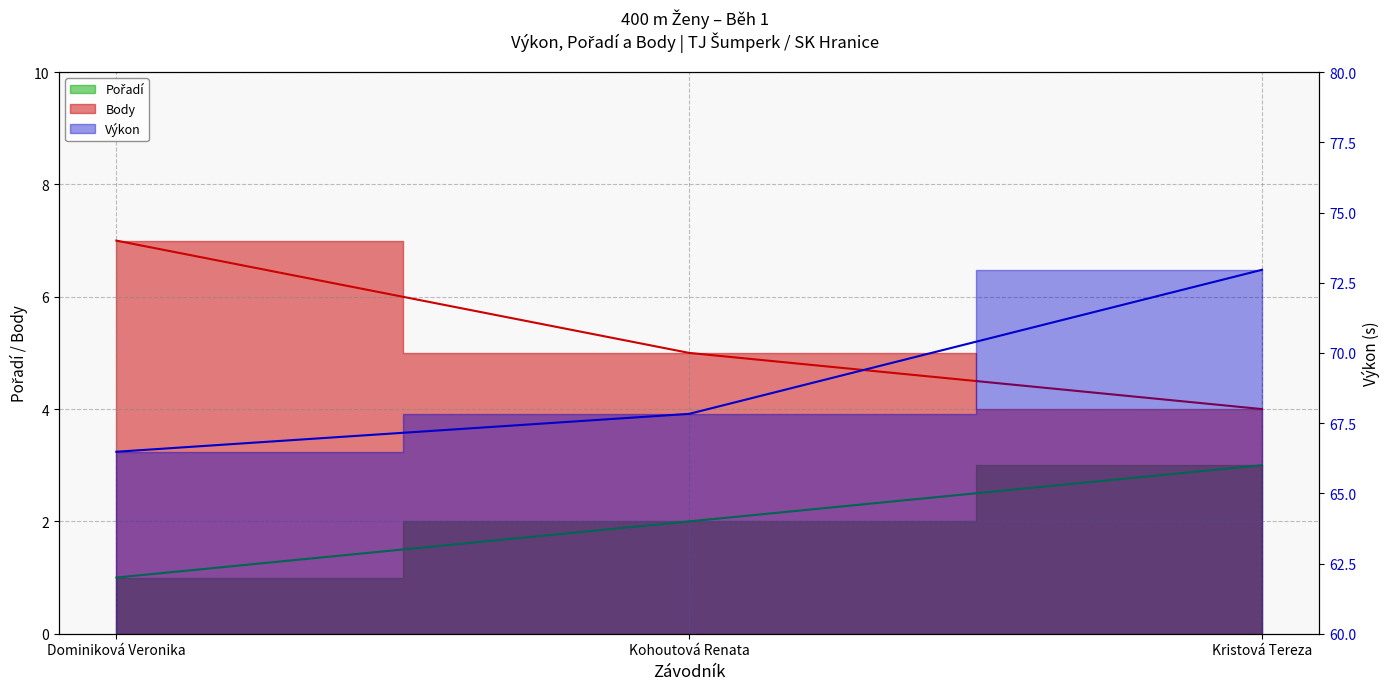

How many categories are shown in the chart?

3